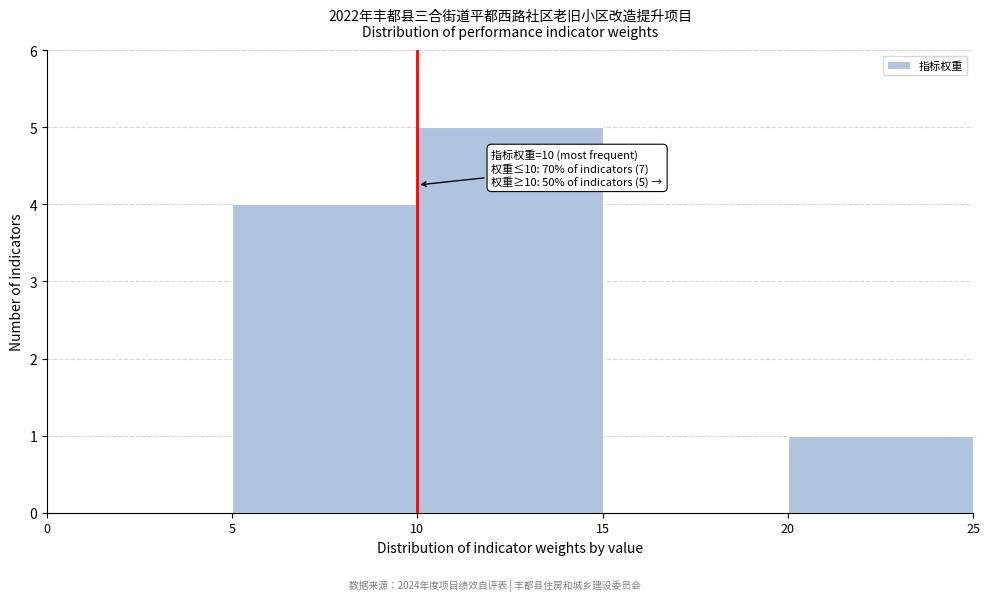

Over which range of the x-axis is the bar tallest?

10 to 15